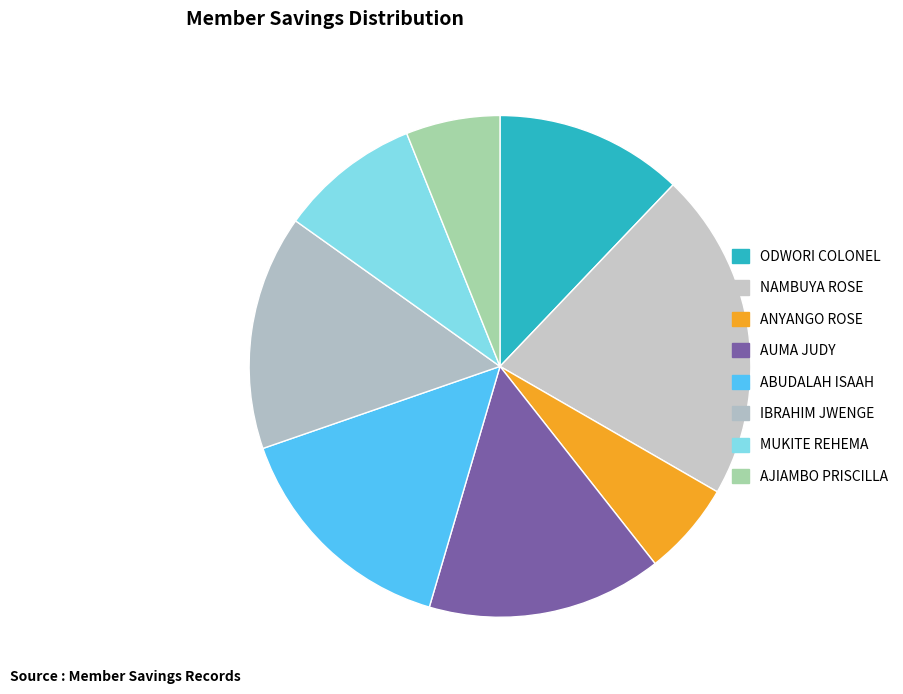

True or false: MUKITE REHEMA accounts for 5% of the total.

False